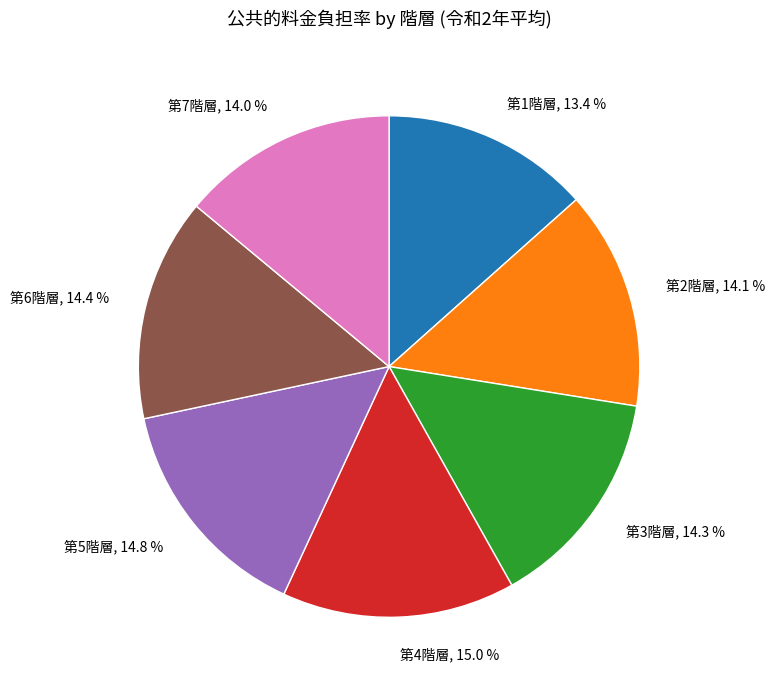

Approximately how many times larger is the value at 第1階層 compared to 第2階層?

1.0